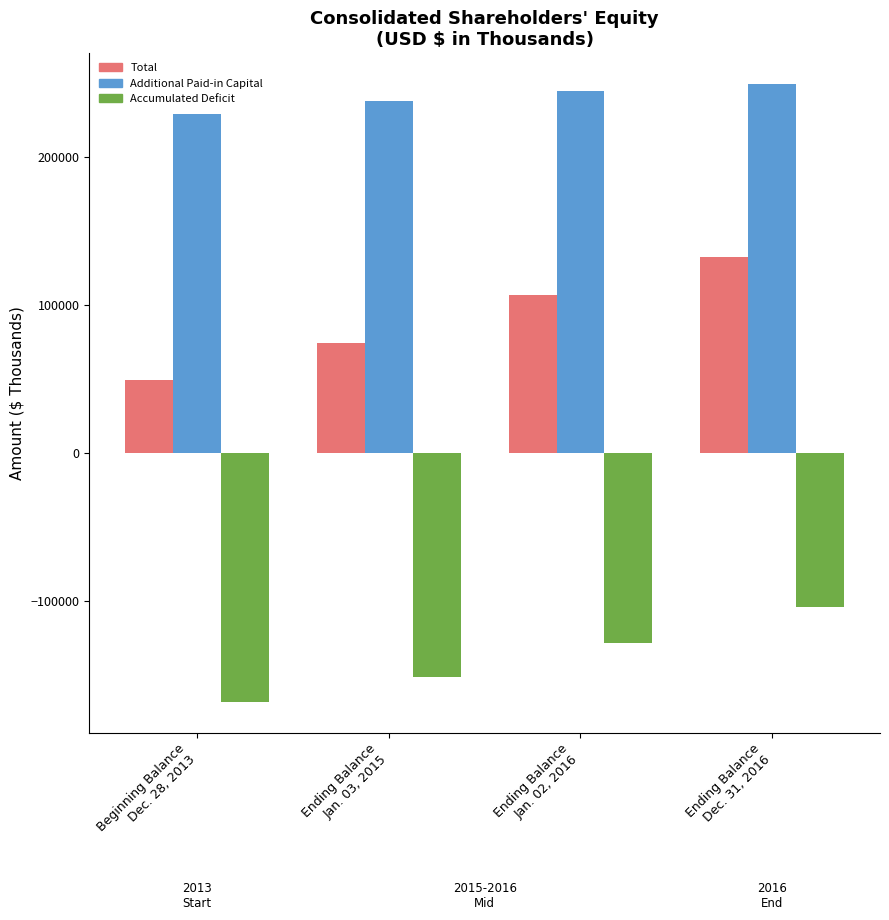

What is the difference between the maximum and minimum values in the Accumulated Deficit series?

63704